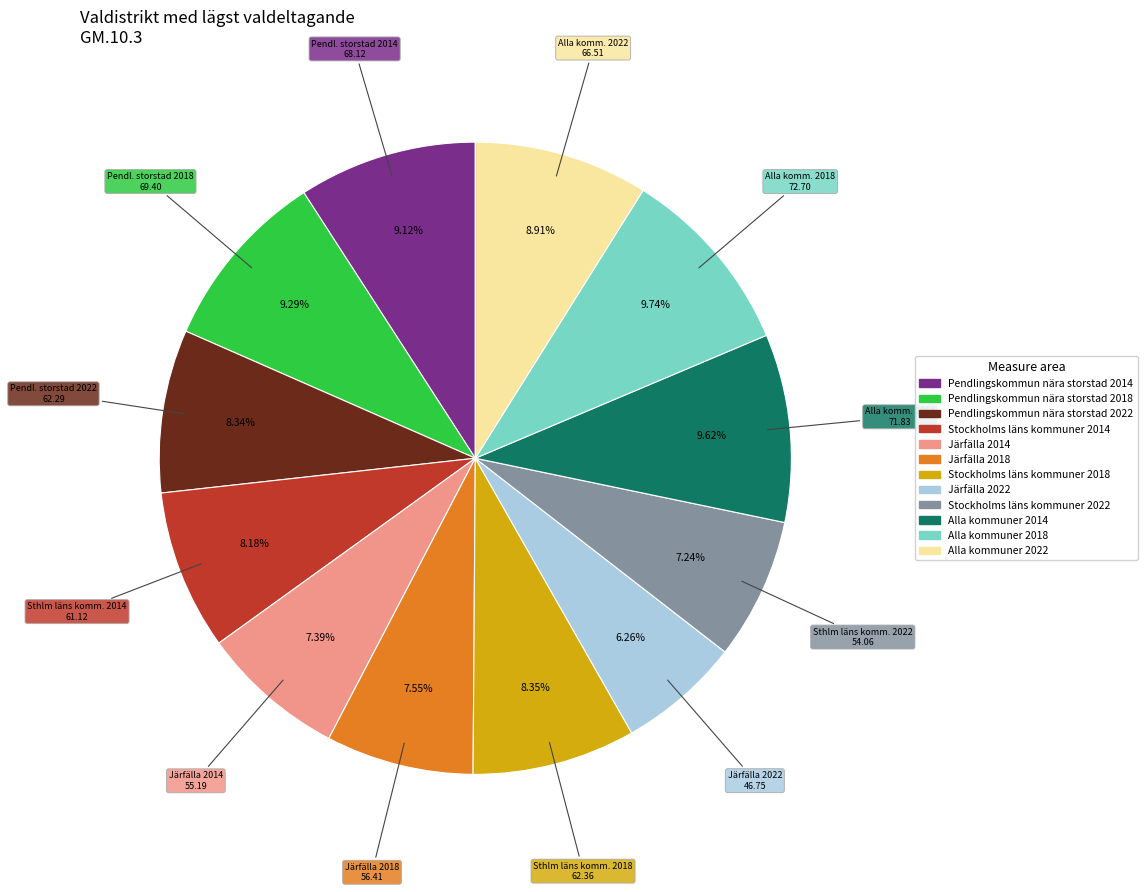

The Järfälla 2018 slice represents 1% of the pie. True or false?

False